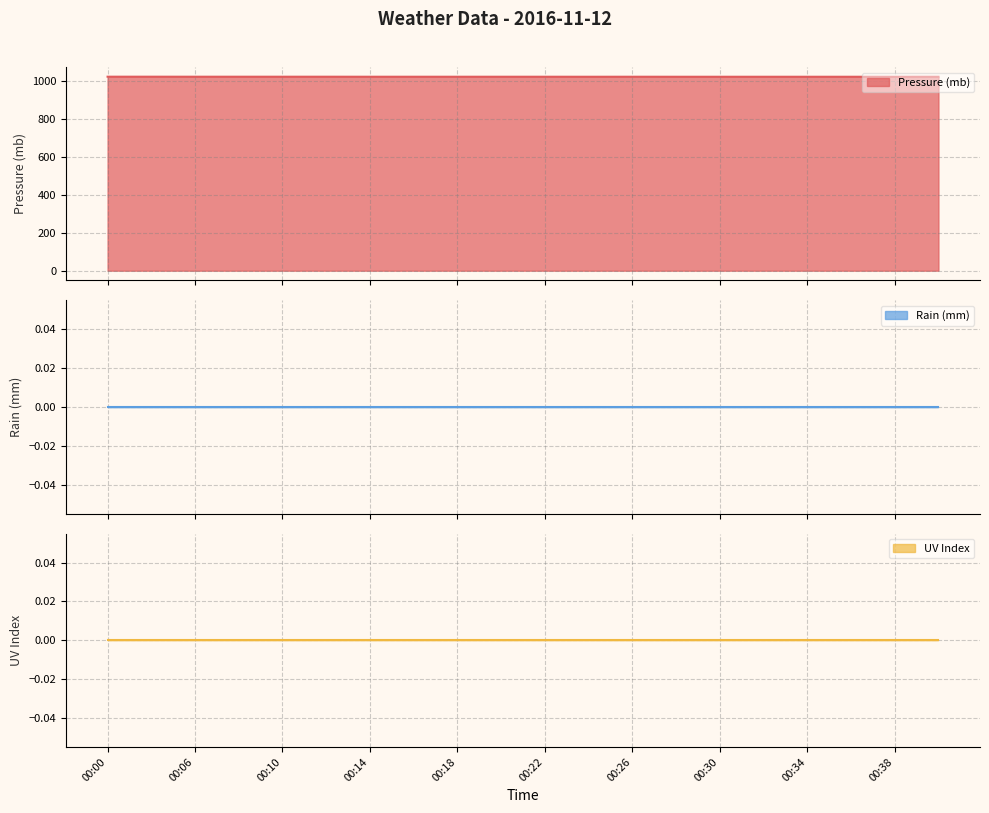

At which category is the sum across all series the highest?

00:00